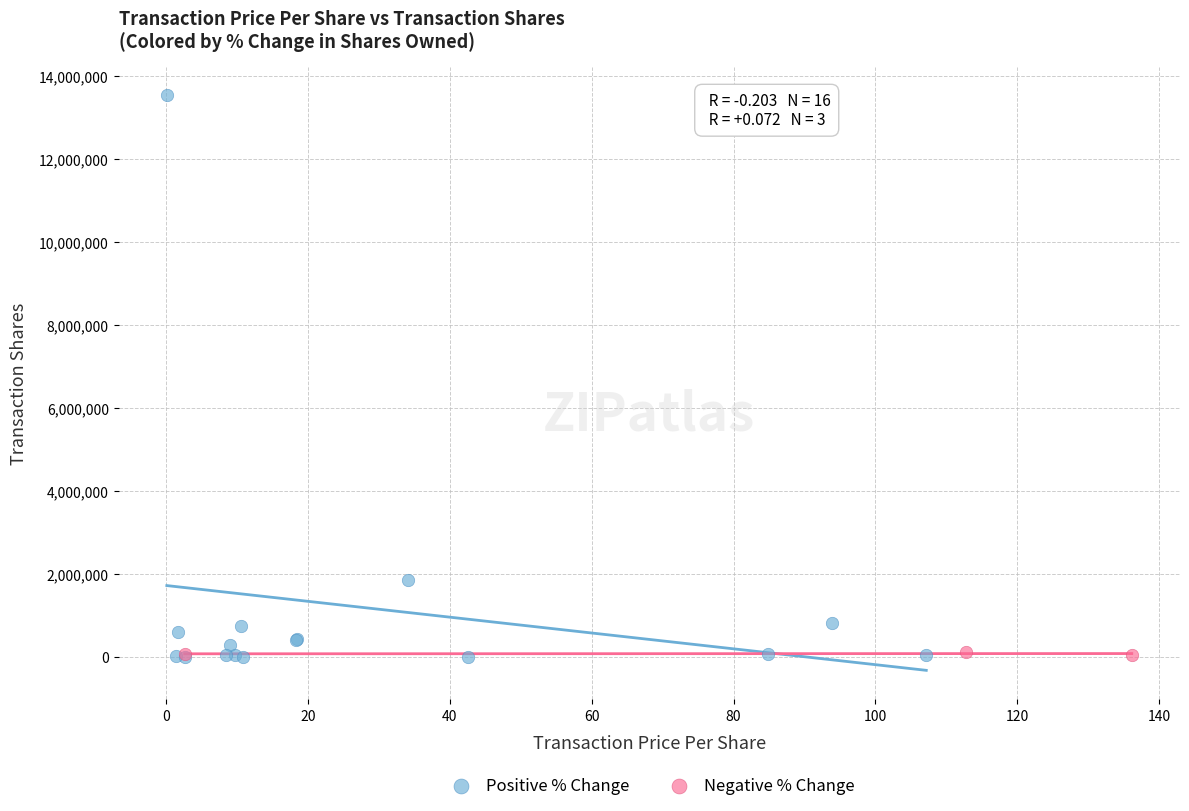

Which series has the widest spread of Y values?

Positive % Change